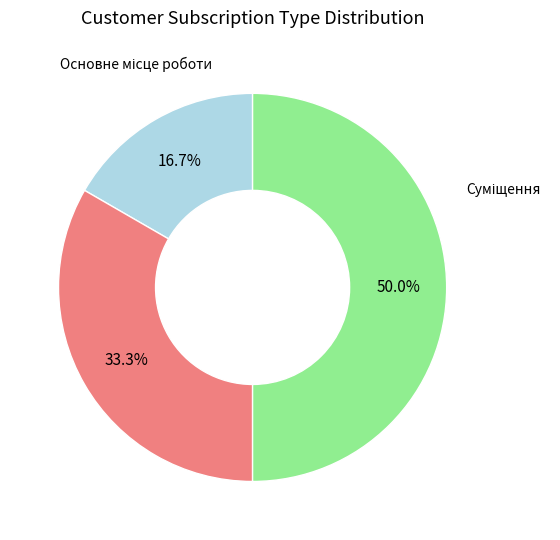

To the nearest percent, what is the combined percentage of Суміщення and Сумісництво?

83%